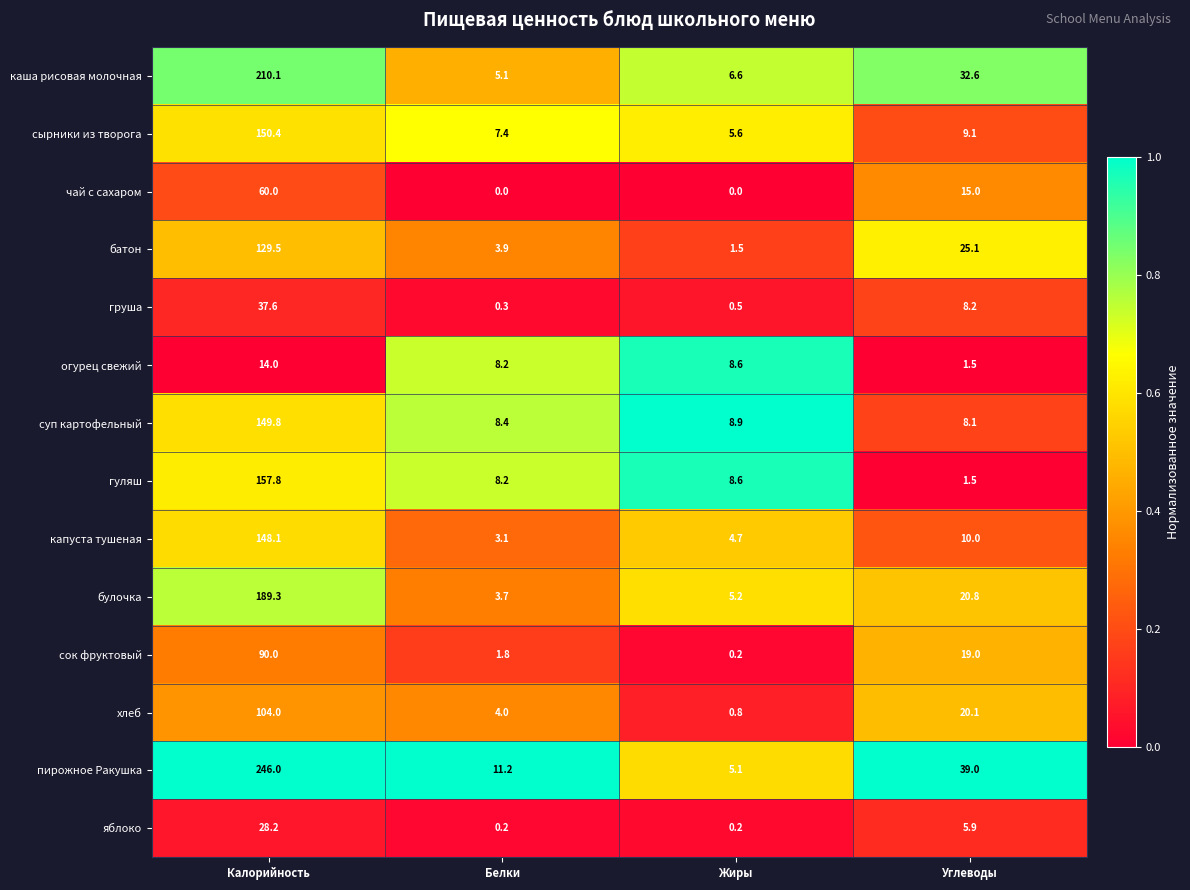

Between Белки and Жиры, which series saw the biggest shift?

пирожное Ракушка